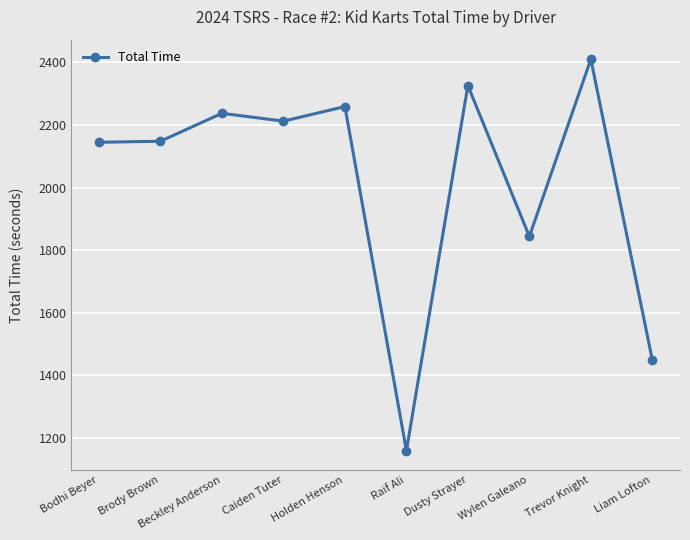

What is the maximum value shown in the chart?

2410.0